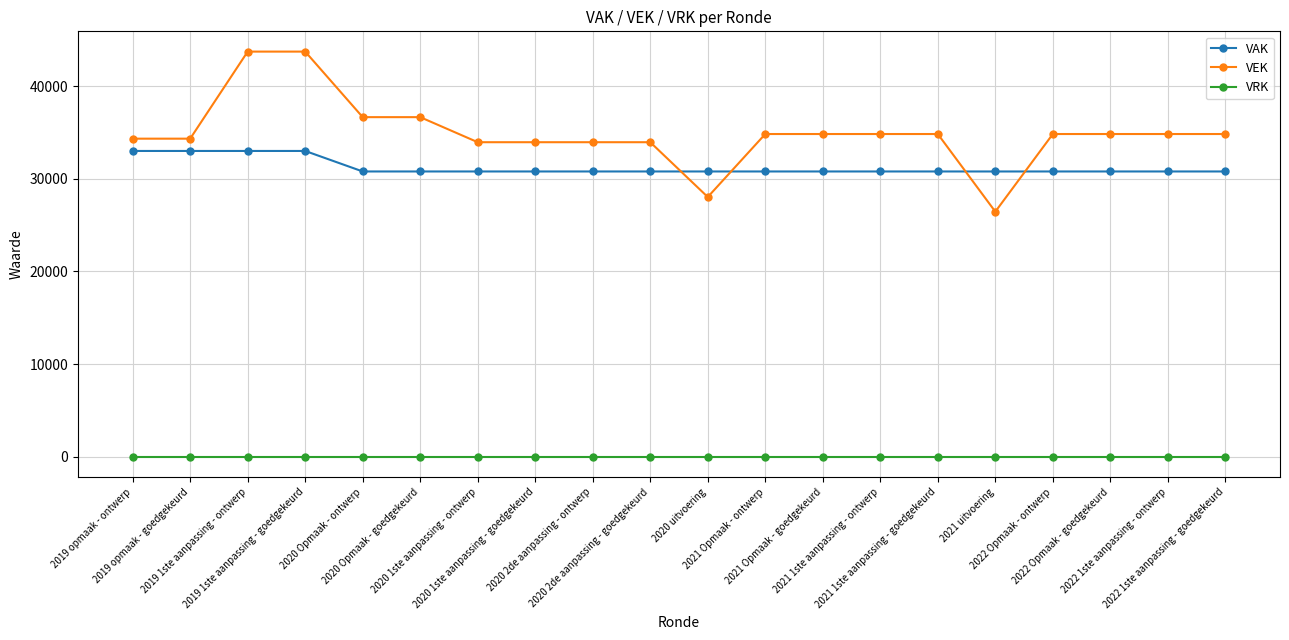

What is the spread (max minus min) of values at 2022 1ste aanpassing - goedgekeurd?

34827